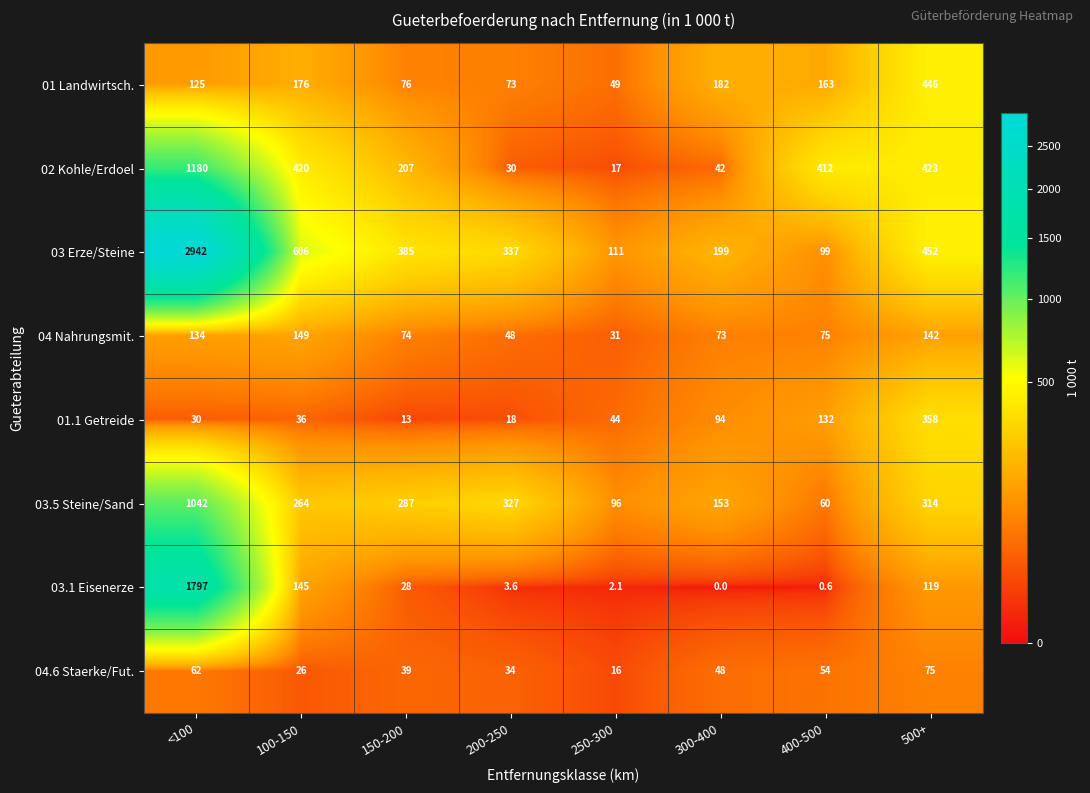

What is the difference between the 04 Nahrungsmit. values at 500+ and 100-150?

7.0